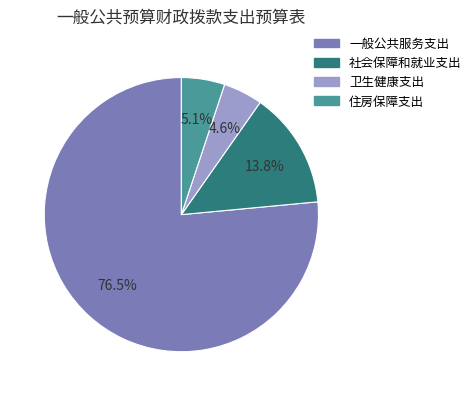

What is the total percentage of 社会保障和就业支出 and 一般公共服务支出?

90.3%